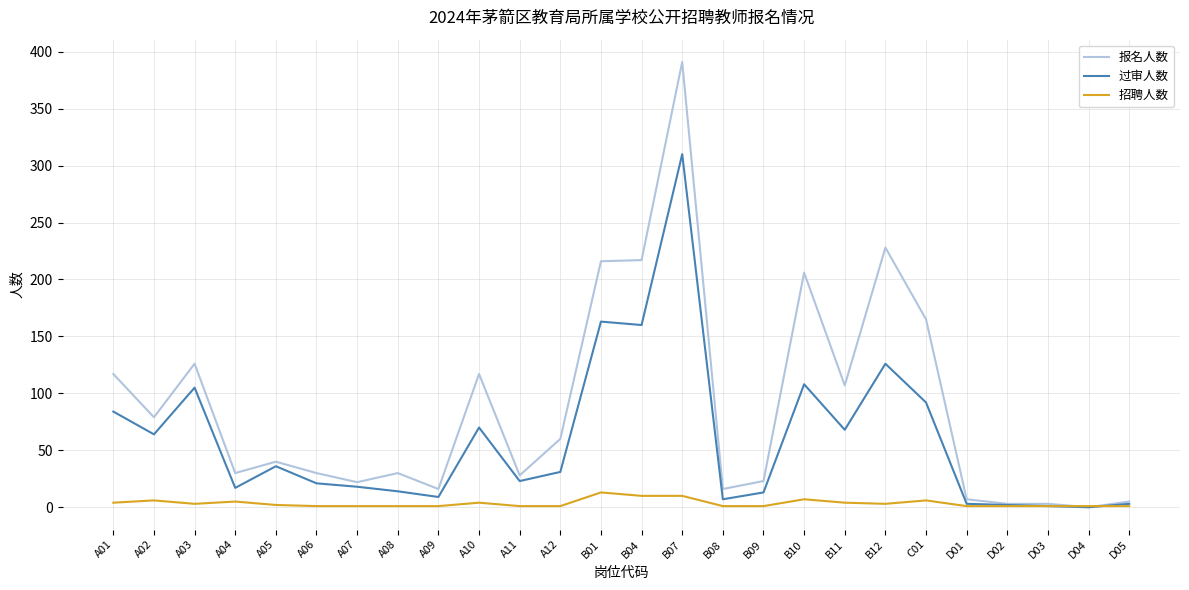

Rank the series by their average value, from lowest to highest.

招聘人数, 过审人数, 报名人数